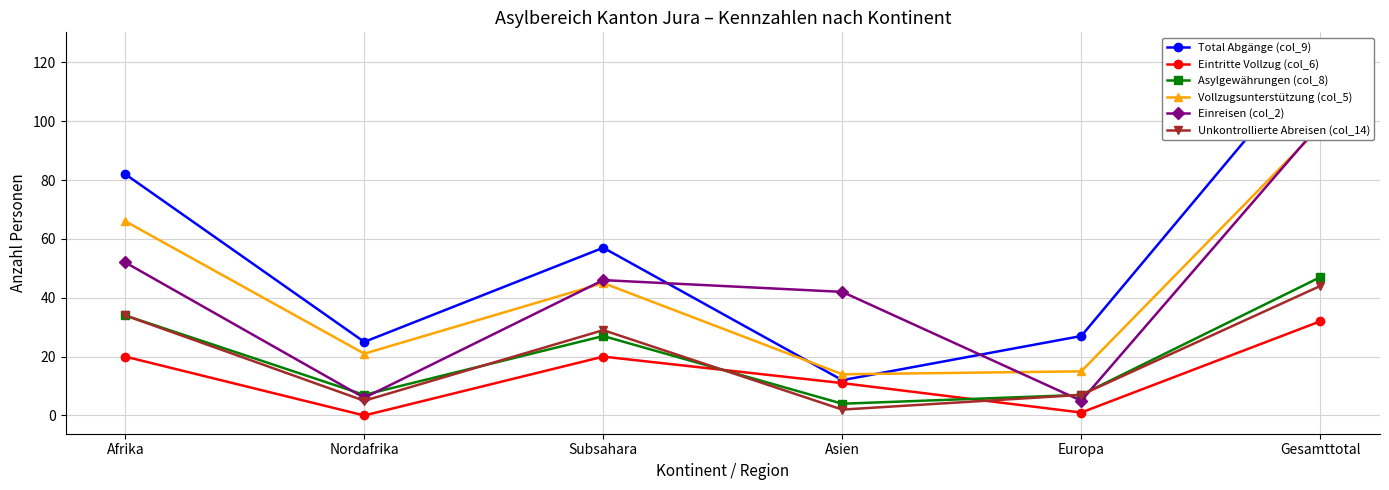

What is the label of the 1st point from the right?

Gesamttotal